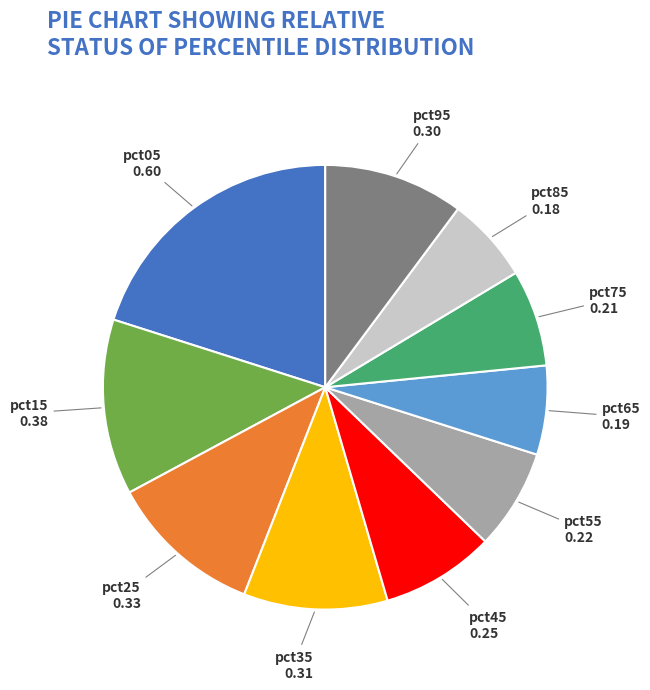

Is there a majority slice in this chart?

No